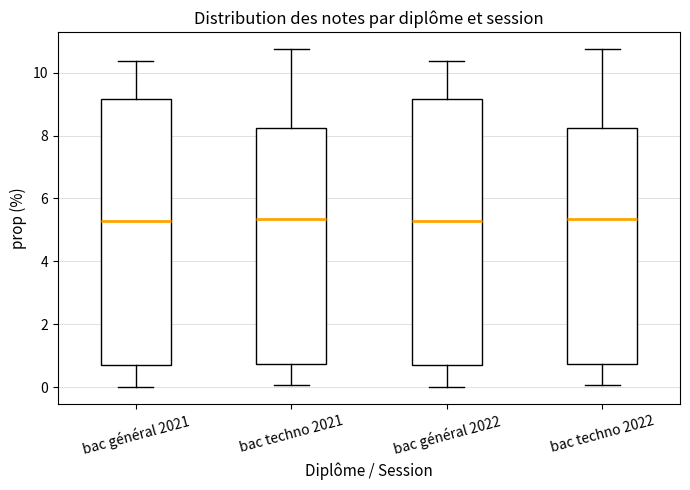

Where is the lower edge of the box for bac techno 2021 on the y-axis? The values are not printed on the chart, so give them approximately, as read against the axis.

0.8